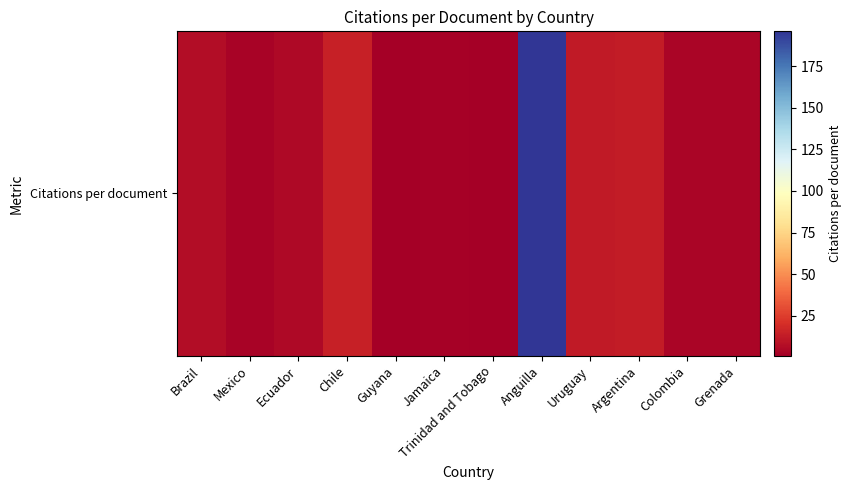

What is the change in value from Ecuador to Uruguay?

+7.0